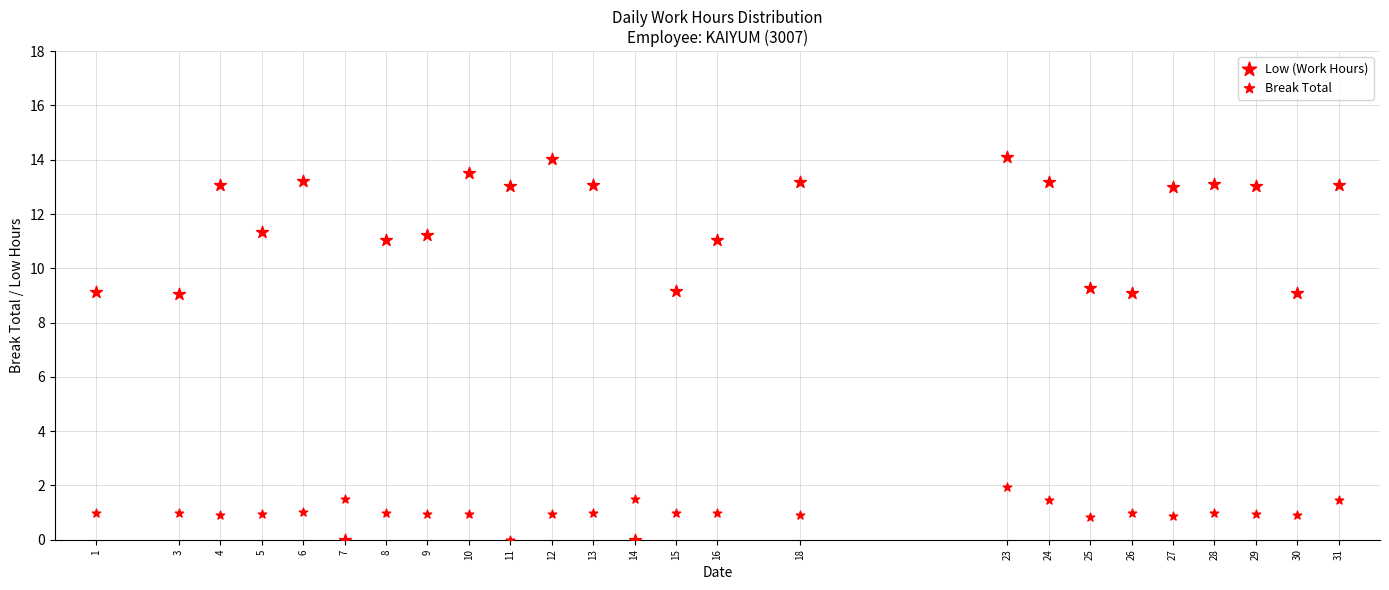

How many points are shown in the scatter plot?

50